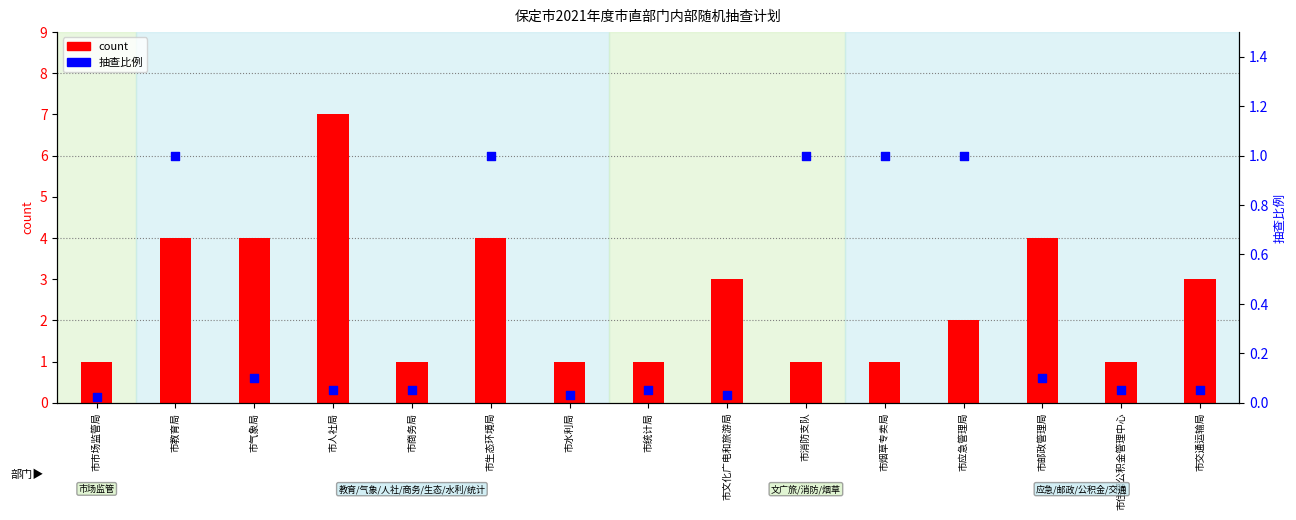

At how many categories does at least one series exceed 6?

1